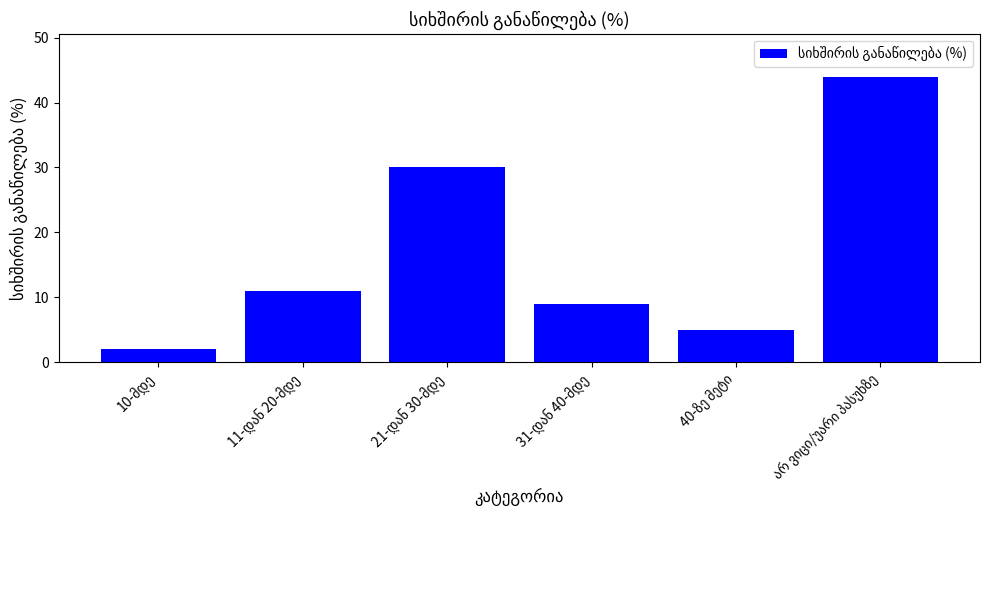

What is the value of the 1st bar from the left?

2